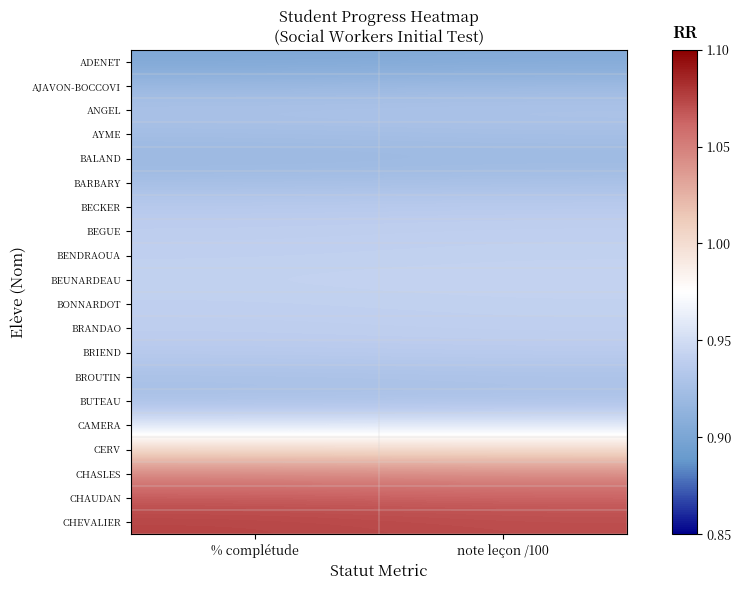

What is the total value across all series at % complétude?

19.1